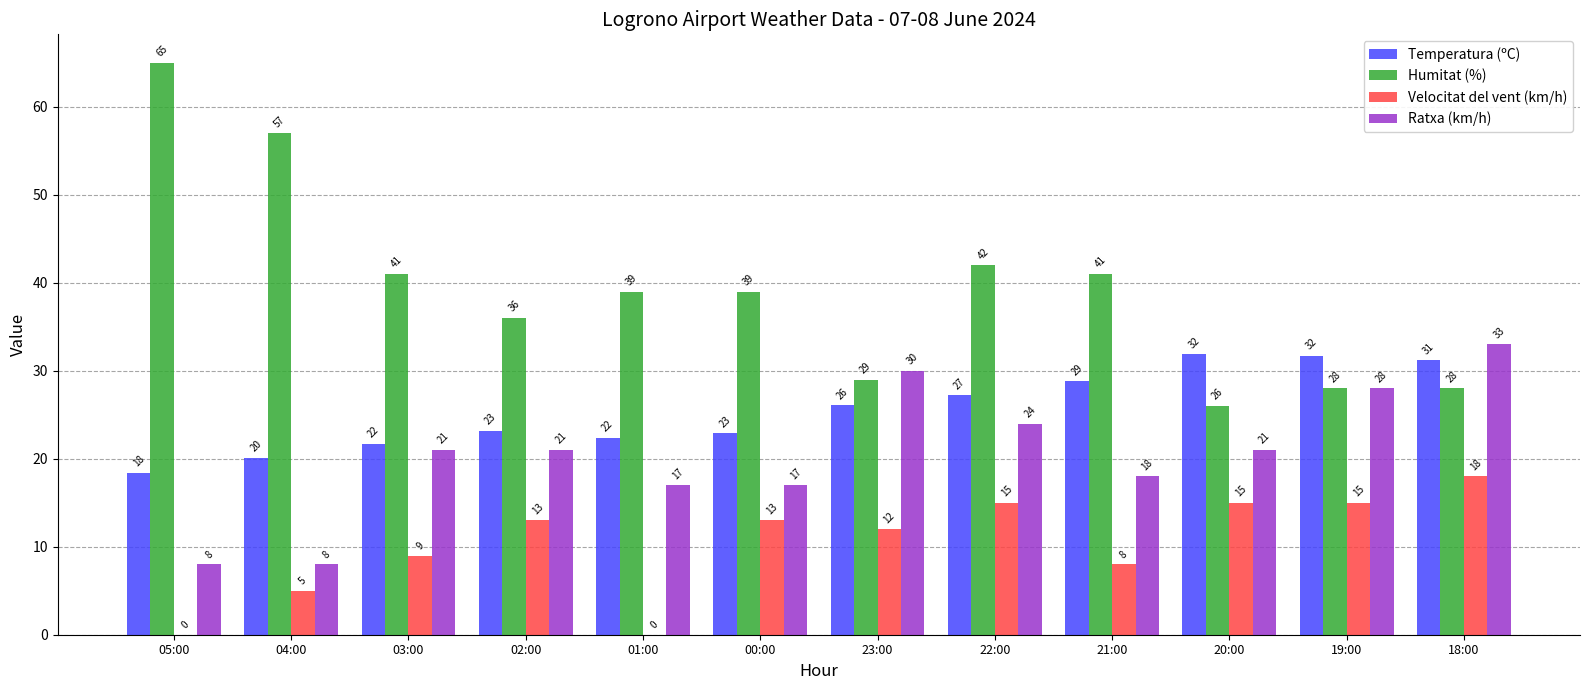

What is the approximate value of Ratxa (km/h) at 03:00?

21.0